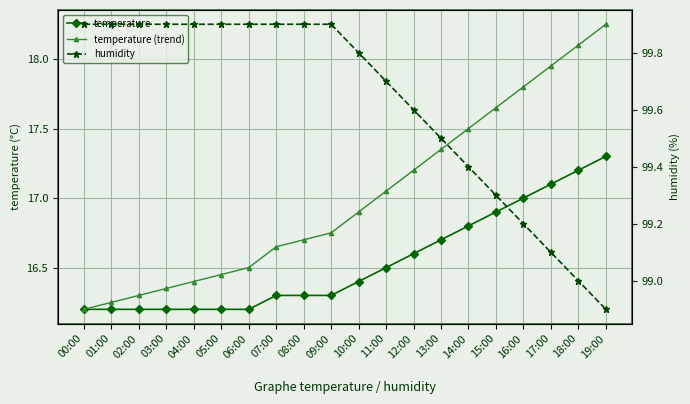

Read the humidity value at 13:00.

99.5